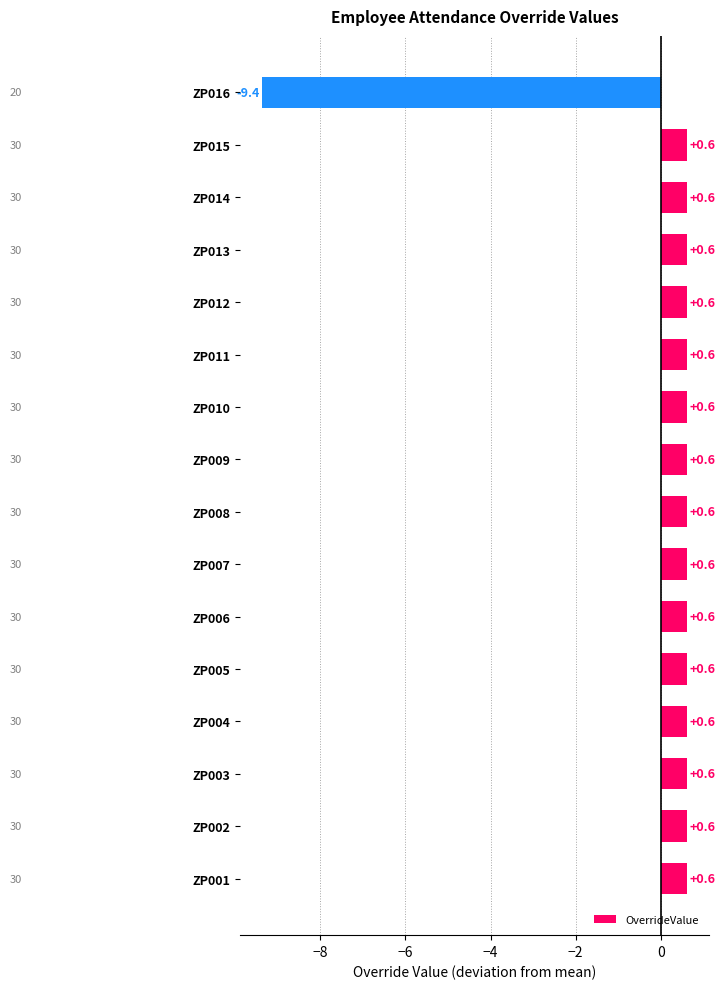

The chart shows a value of 1.0 at ZP005. True or false?

False